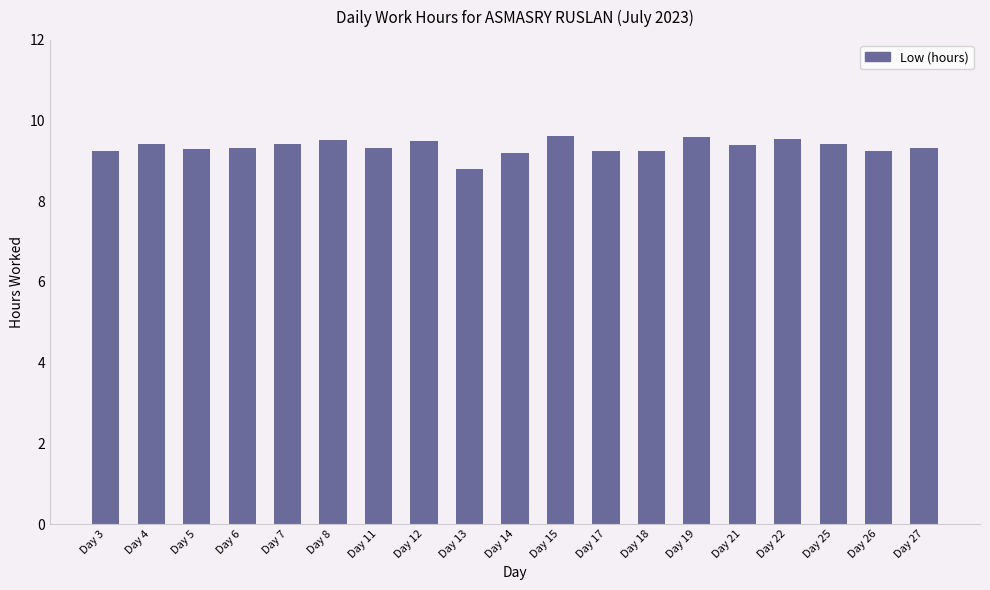

What is the sum of all values?

177.7